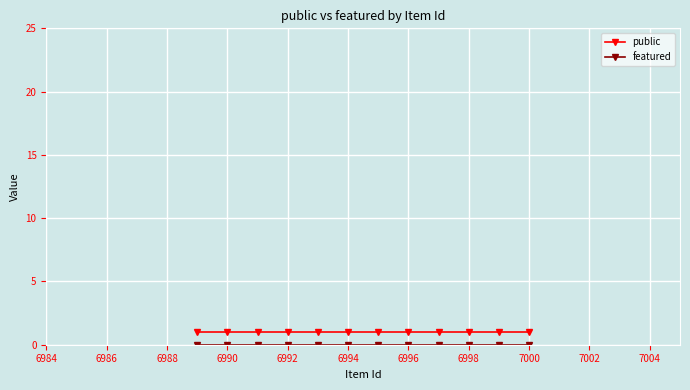

What are all the series names shown in the legend?

public, featured